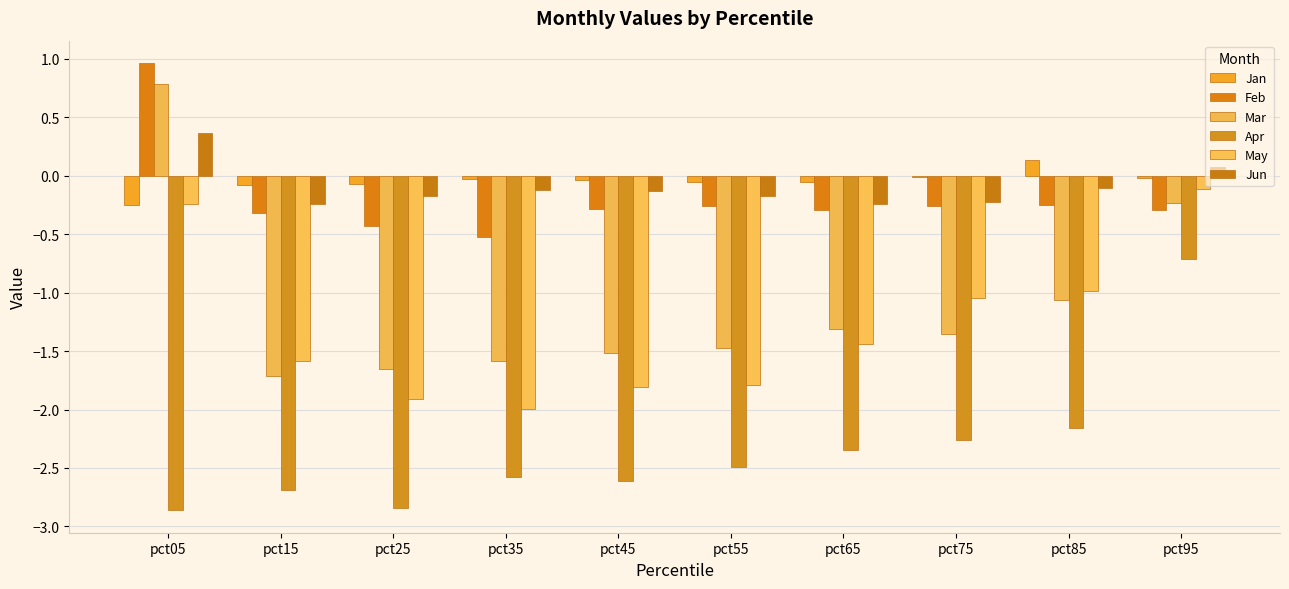

The May series shows -2.0 at pct35. True or false?

True